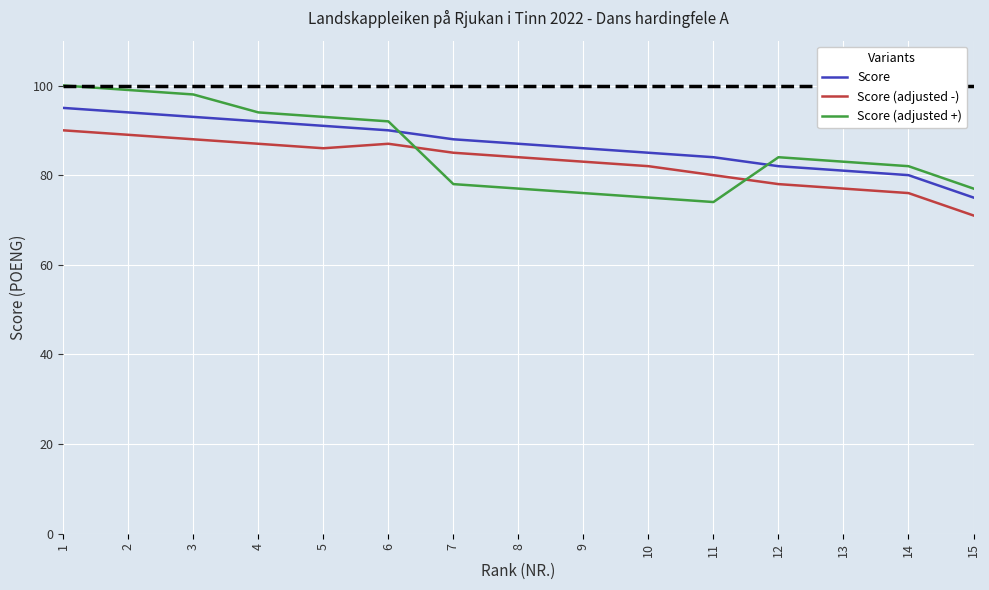

True or false: Score (adjusted -) has a value of 71 at 15.

True